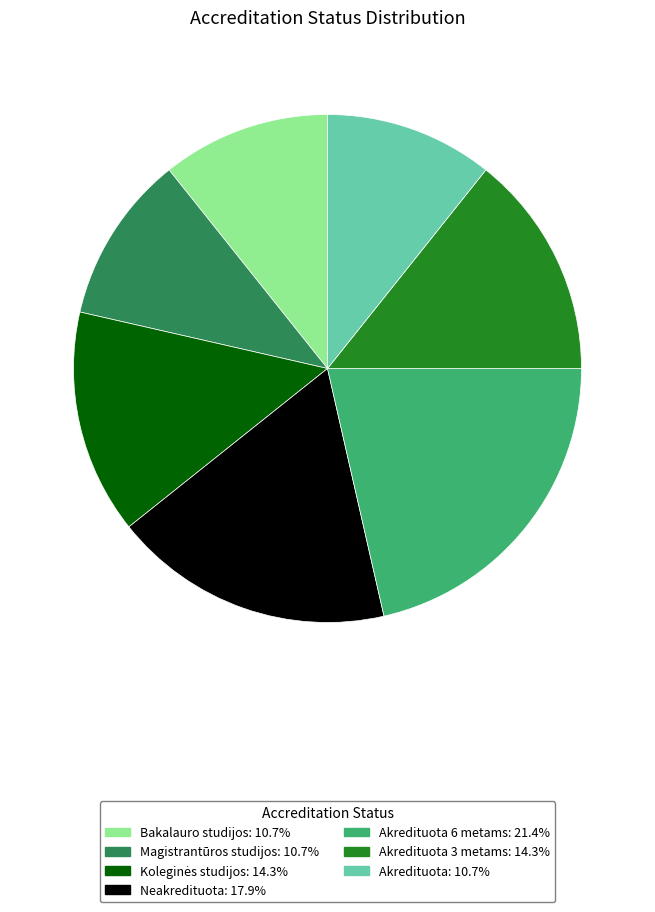

How many slices are in this pie chart?

7